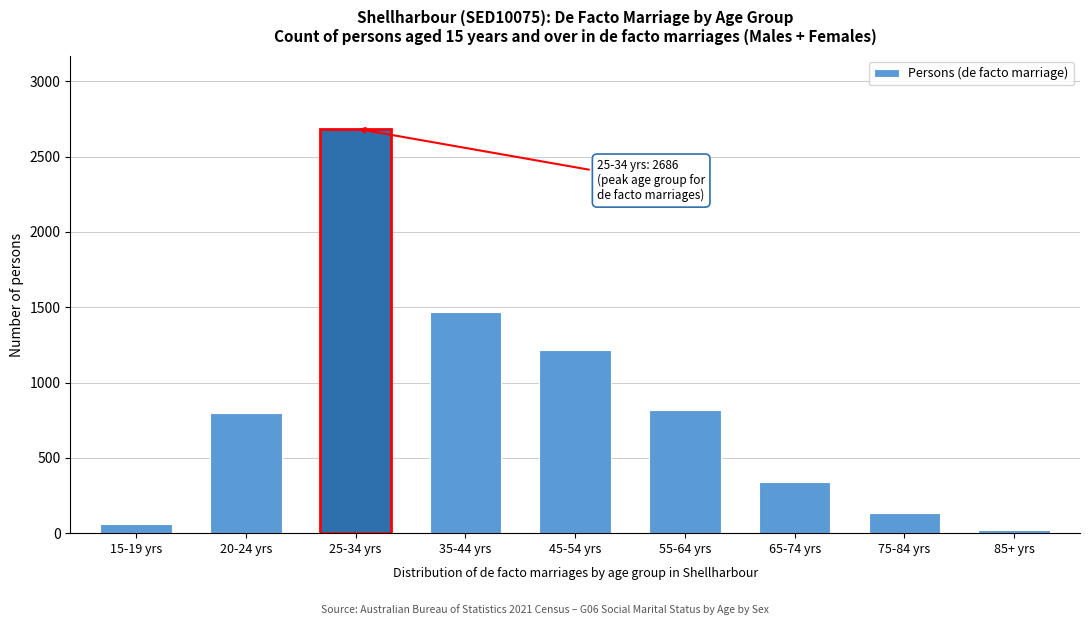

Reading left to right, extract all data points from this chart.

15-19 yrs=59	20-24 yrs=800	25-34 yrs=2686	35-44 yrs=1466	45-54 yrs=1219	55-64 yrs=820	65-74 yrs=343	75-84 yrs=135	85+ yrs=21